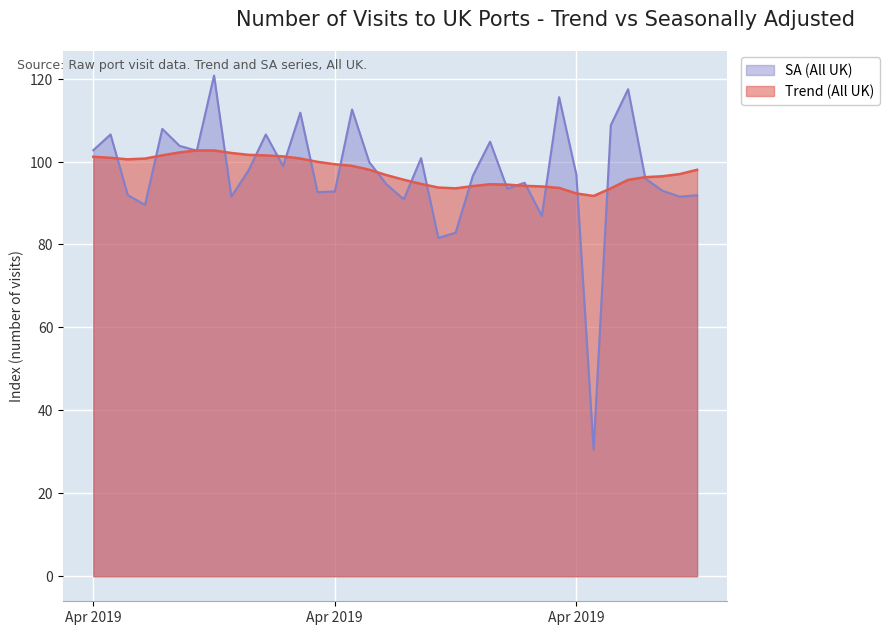

At 2019-04-07, list the series in order from smallest to largest.

SA (All UK), Trend (All UK)